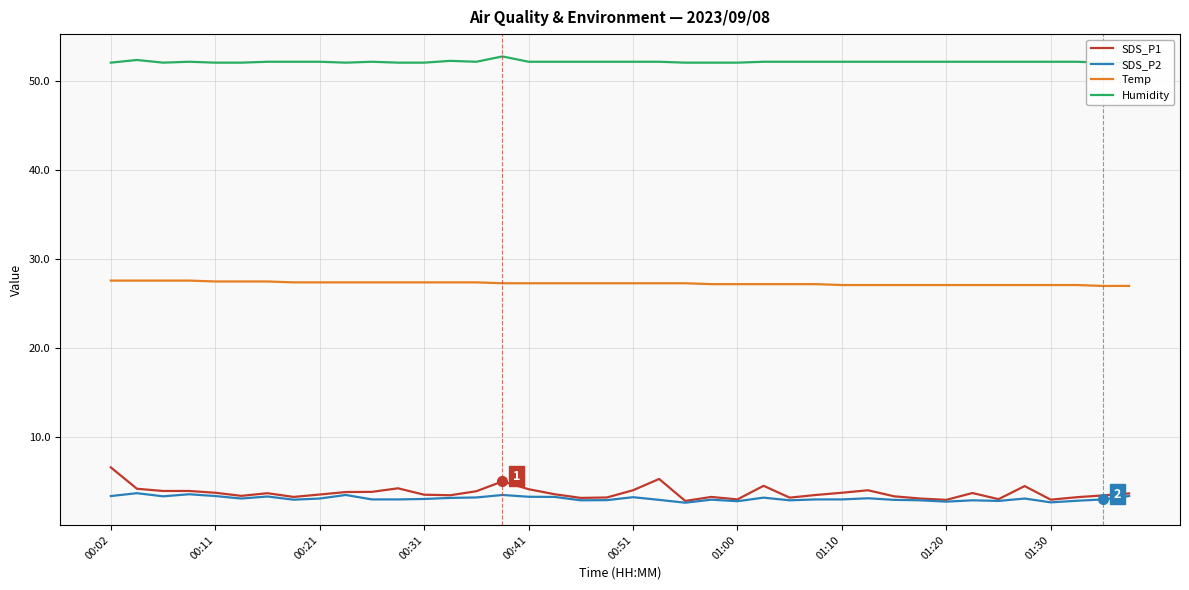

What is the difference between the second highest and minimum values in the Temp series?

0.6